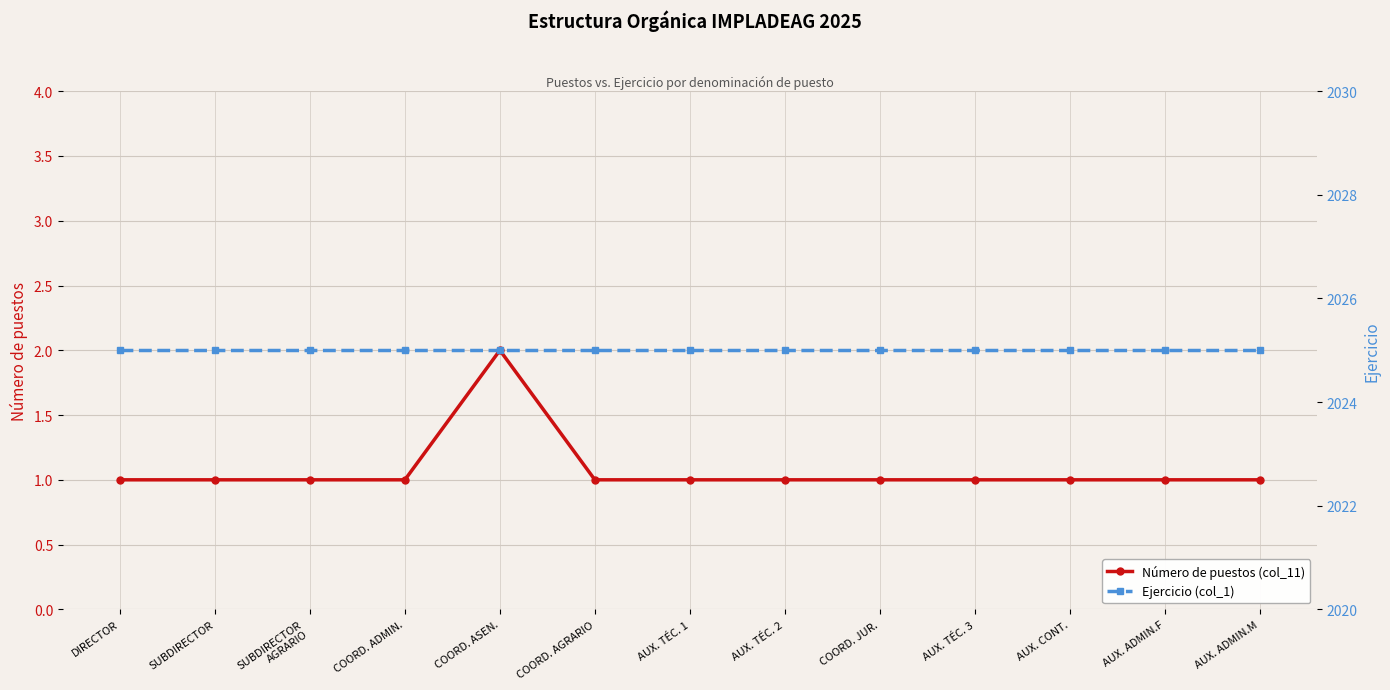

Rank the series at AUX. CONT. from lowest to highest value.

Número de puestos (col_11), Ejercicio (col_1)